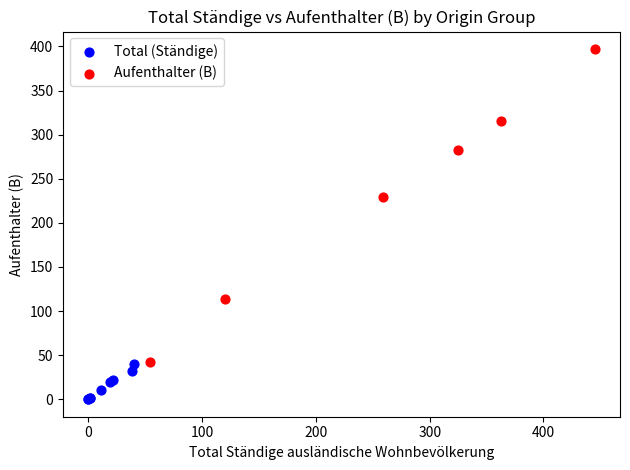

Which series contains the lowest Y value?

Total (Ständige)